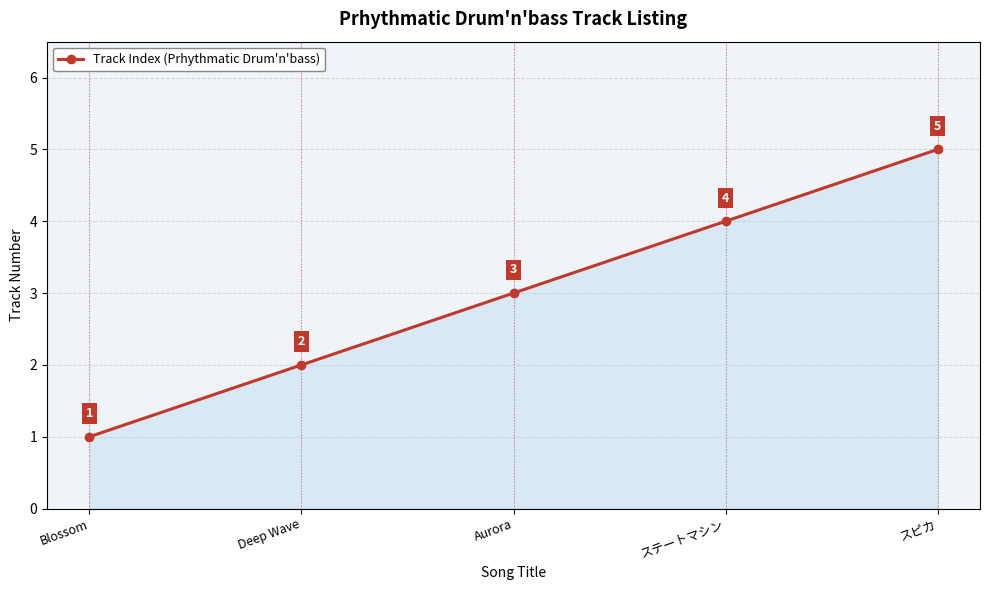

How many lines are shown in the chart?

1